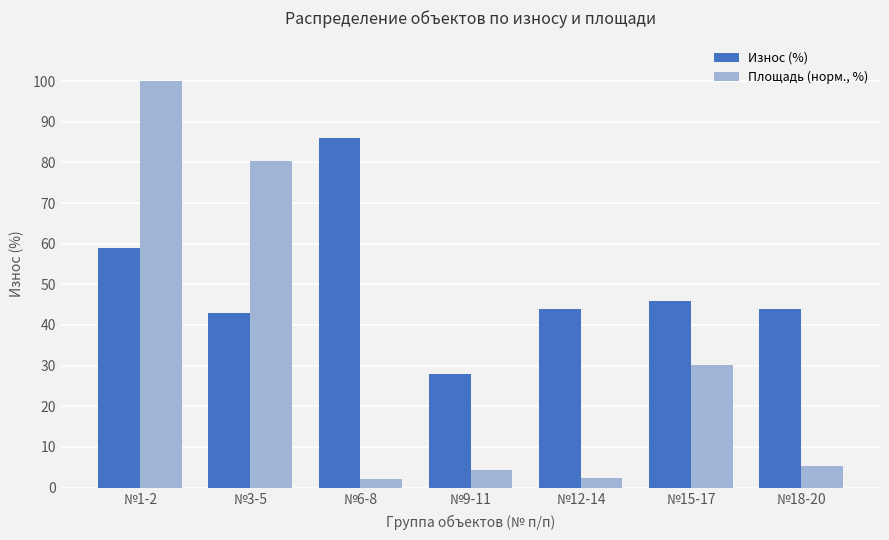

The Износ (%) series shows 120.2 at №6-8. True or false?

False